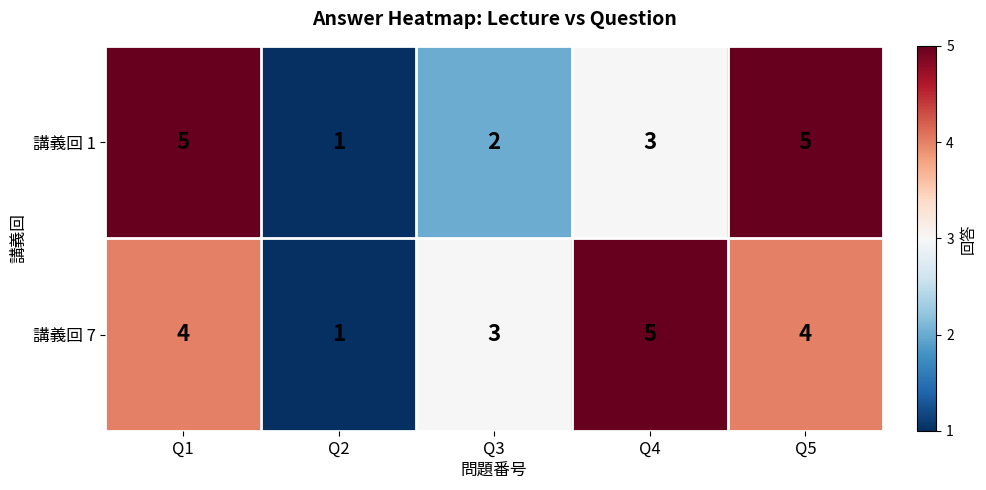

Rank the series at Q1 from lowest to highest value.

講義回 7, 講義回 1